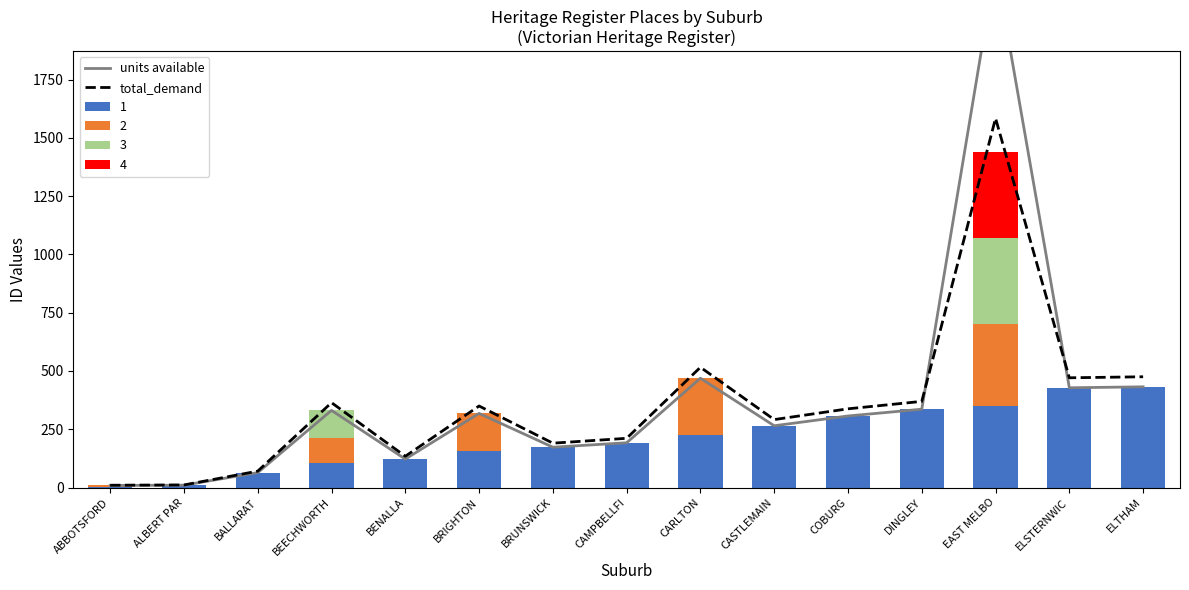

Is it true that total_demand equals 190.3 at BRUNSWICK?

True